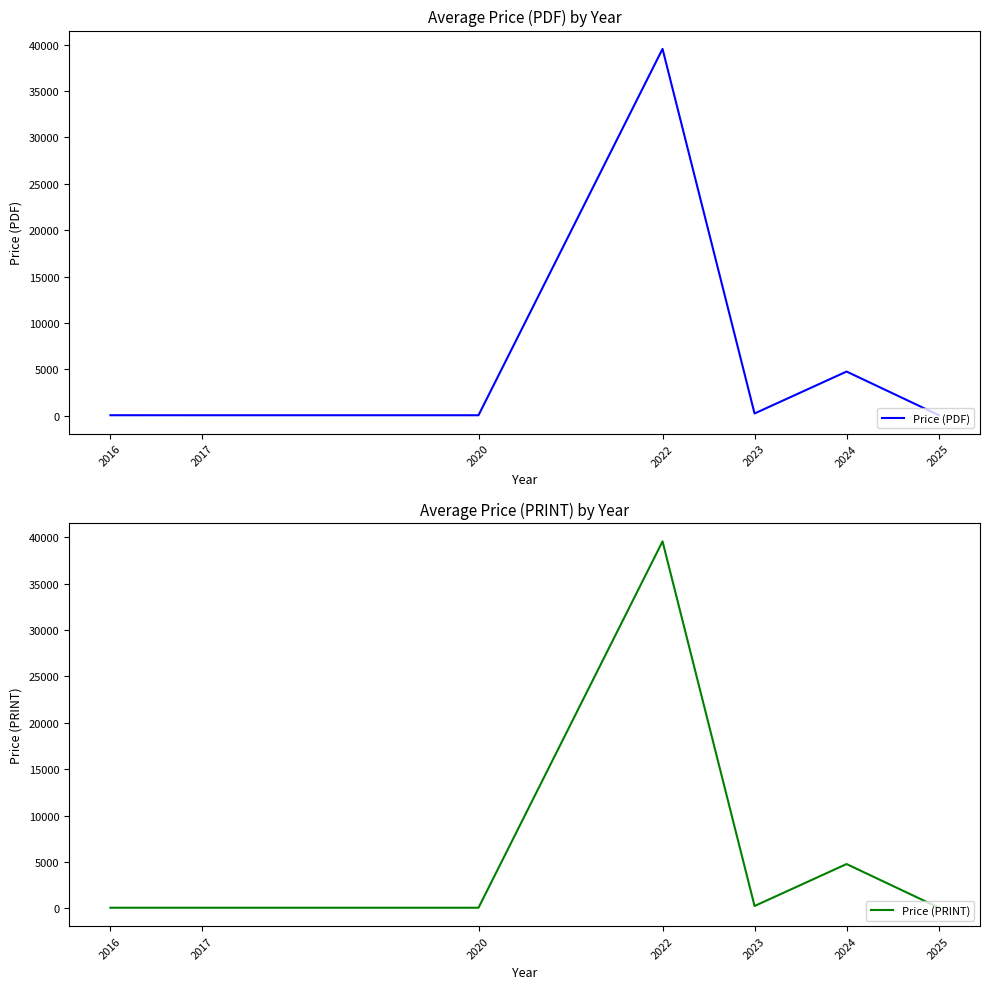

What are all the series names shown in the legend?

Price (PDF), Price (PRINT)